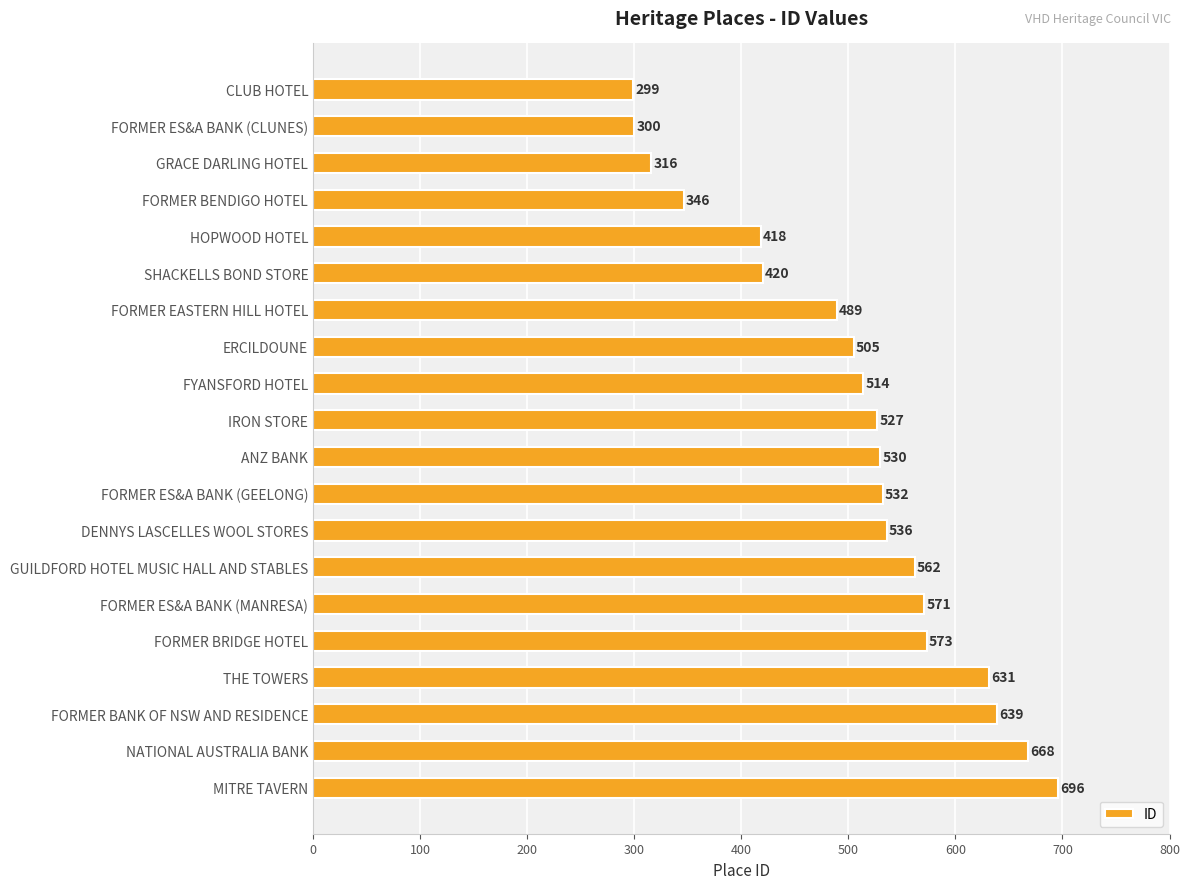

What is the change in value from GRACE DARLING HOTEL to FORMER BENDIGO HOTEL?

+30